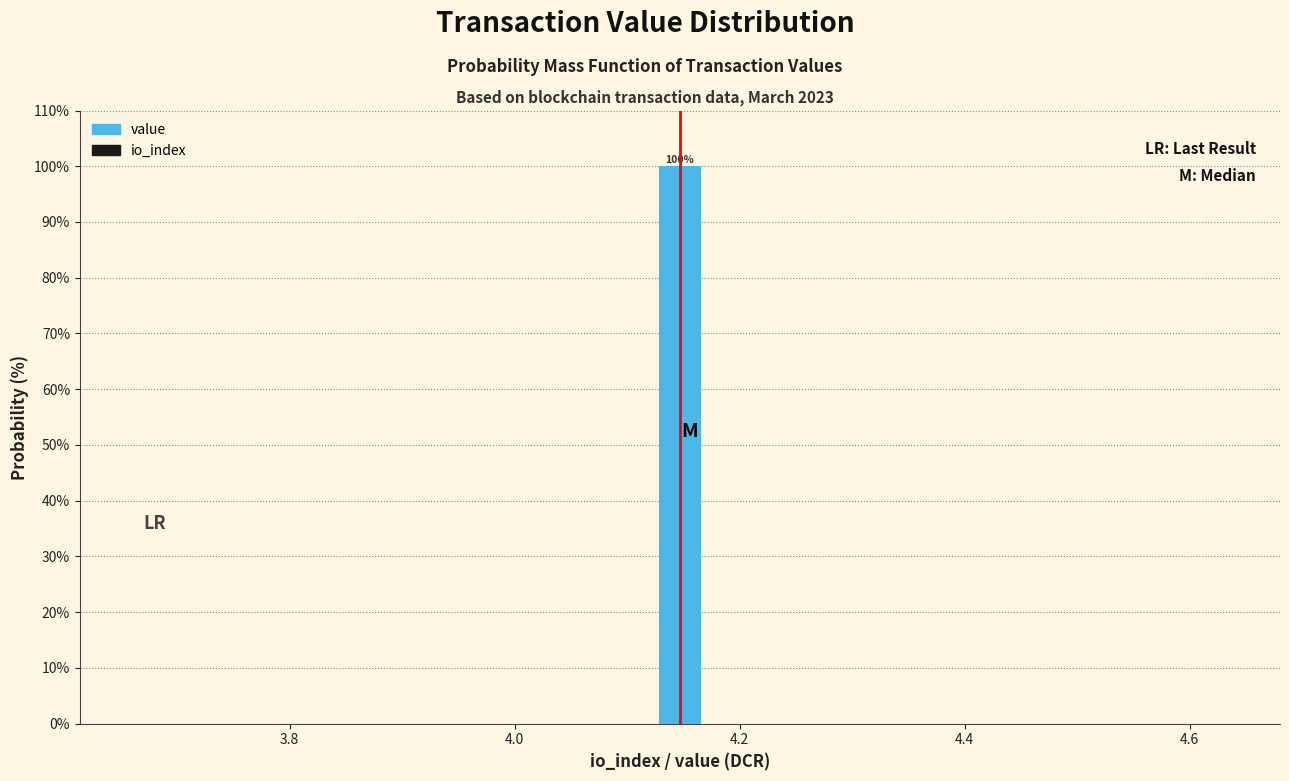

Read against the x-axis, roughly where is the centre of the tallest bar?

4.14